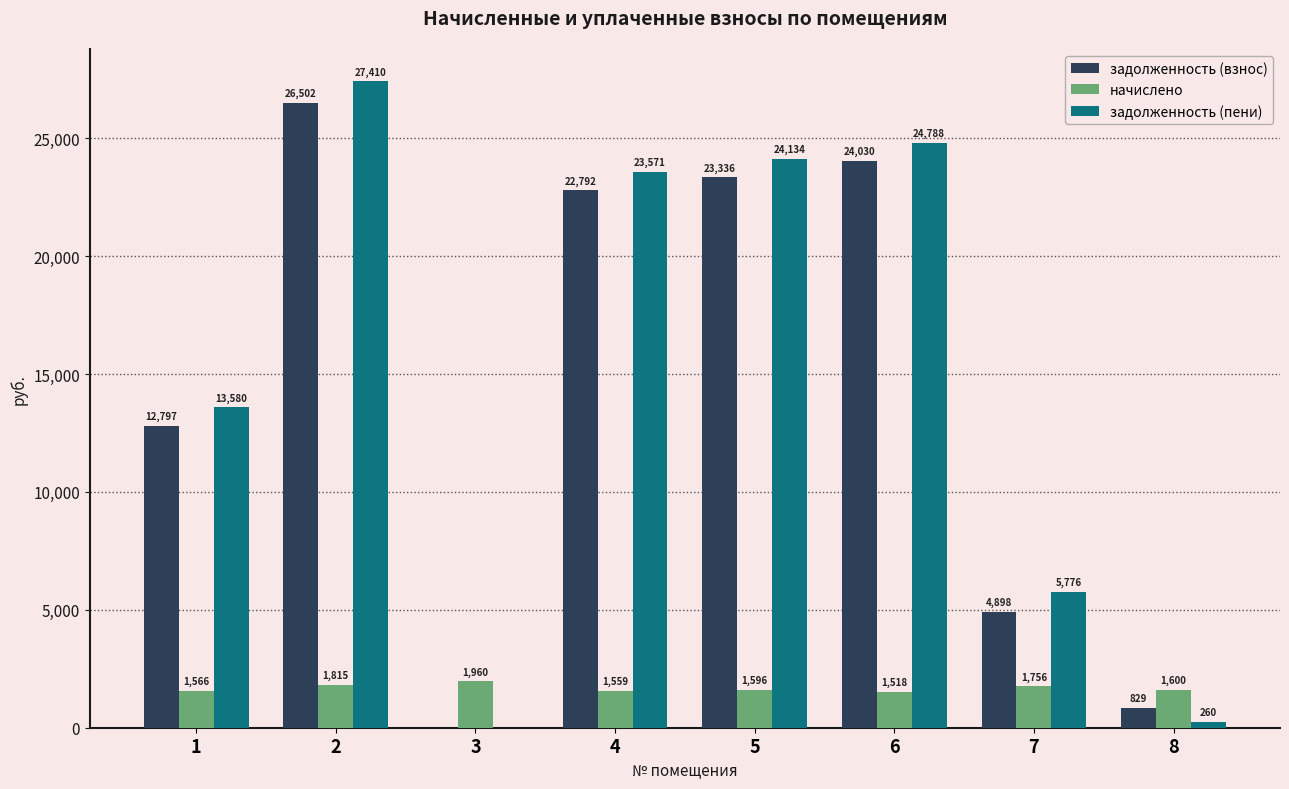

What is the difference between the начислено values at 5 and 8?

3.7